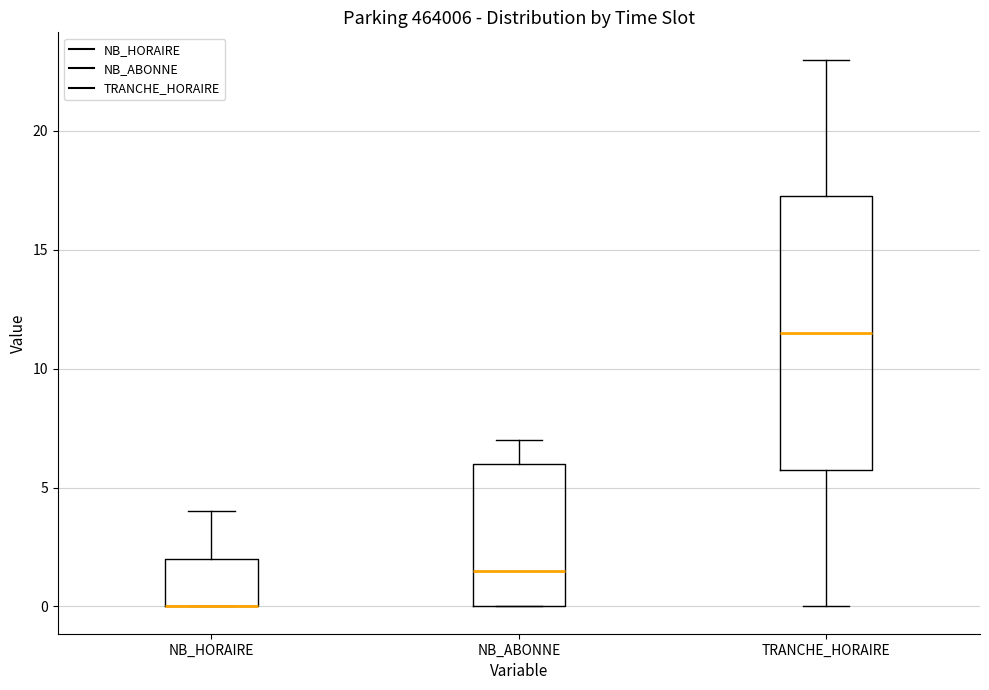

Which box is the tallest, from its lower edge to its upper edge?

TRANCHE_HORAIRE